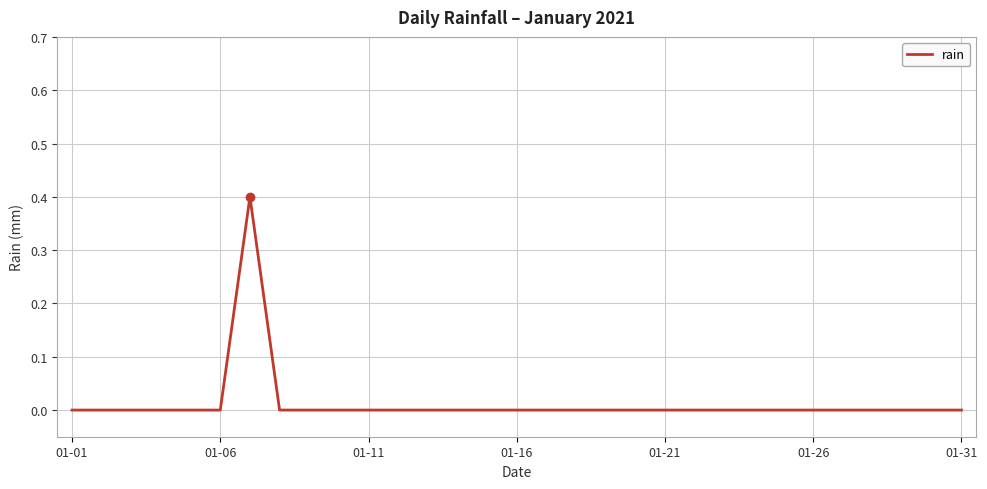

Does the chart have visible grid lines?

Yes